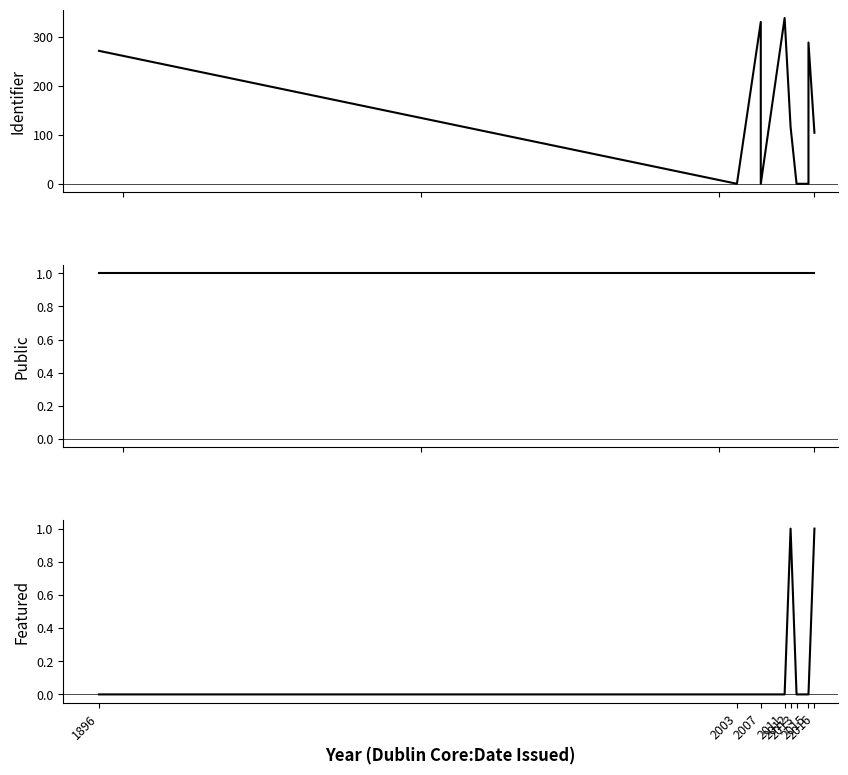

What is the label of the 10th point from the right?

1896